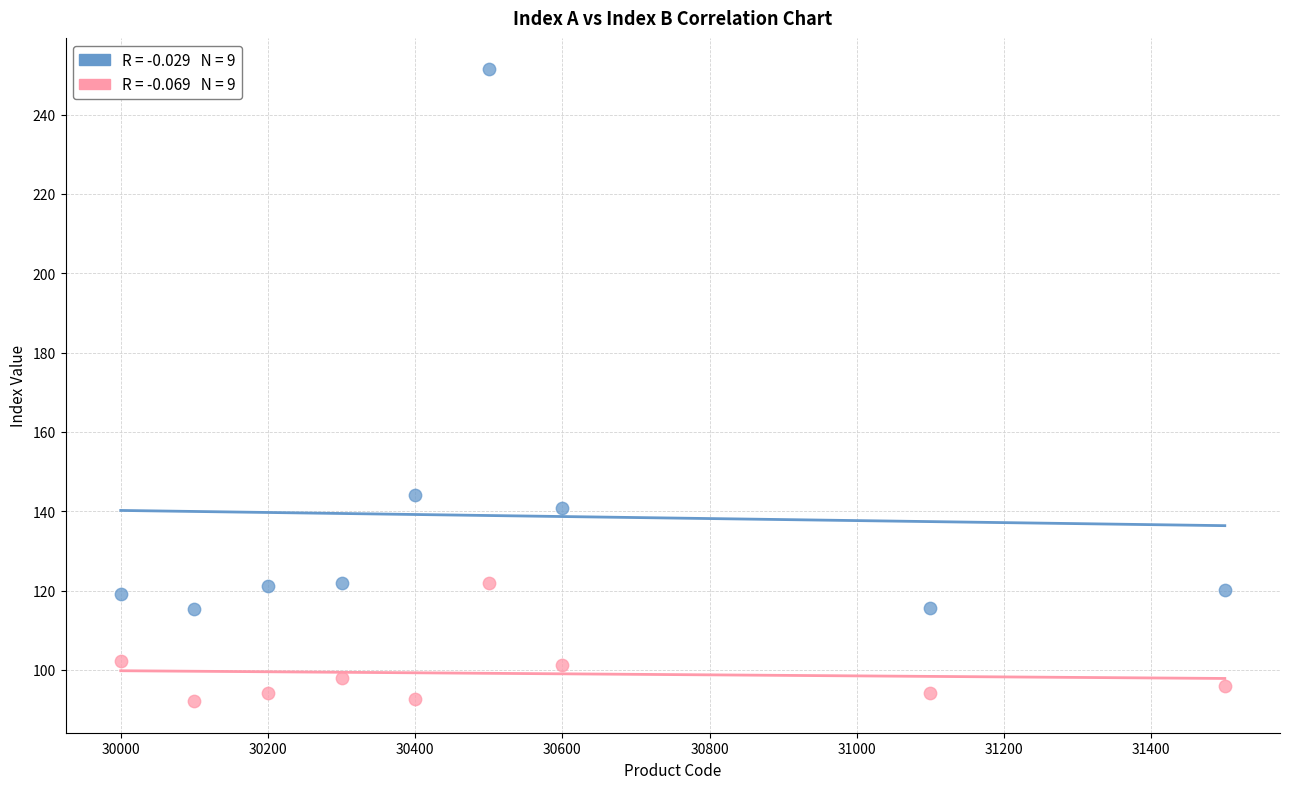

Across all series, what Y value is closest to 171?

144.2